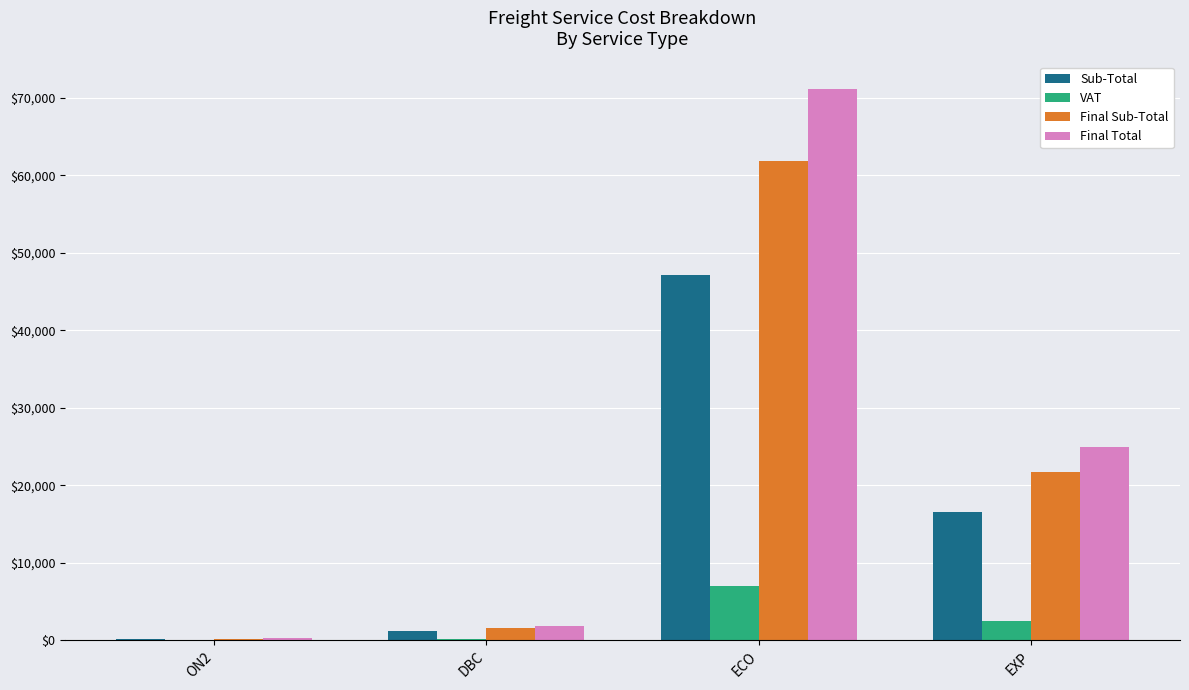

What is the sum of all Sub-Total values?

65061.1